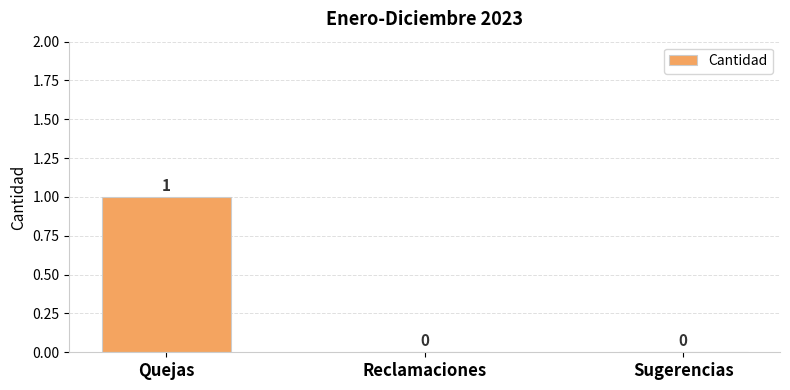

What is the change in value from Quejas to Sugerencias?

-1